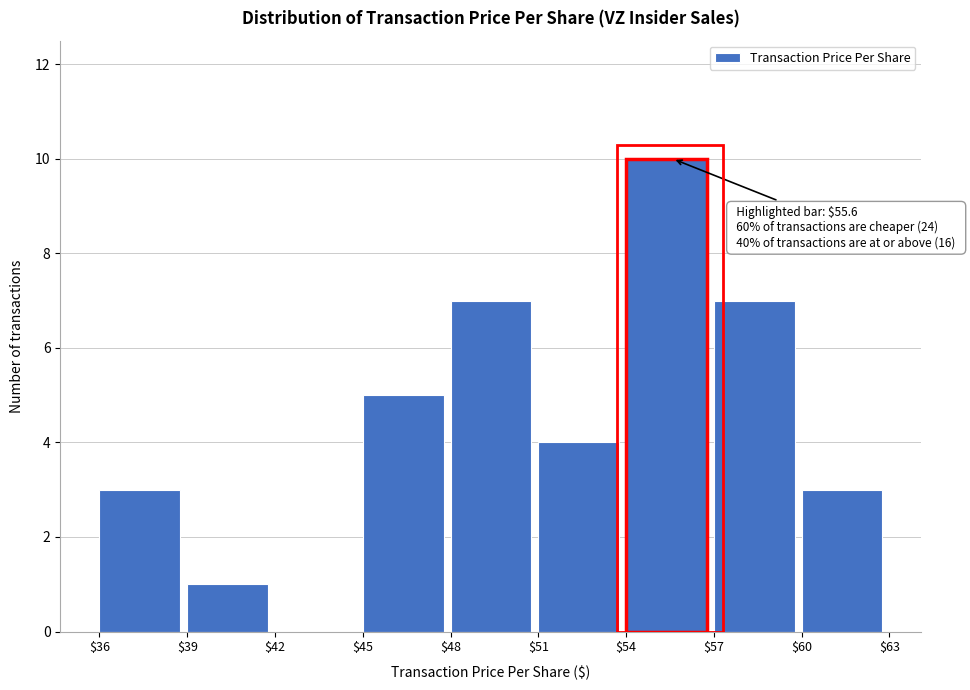

Over which range of the x-axis is the bar tallest?

$54 to $57